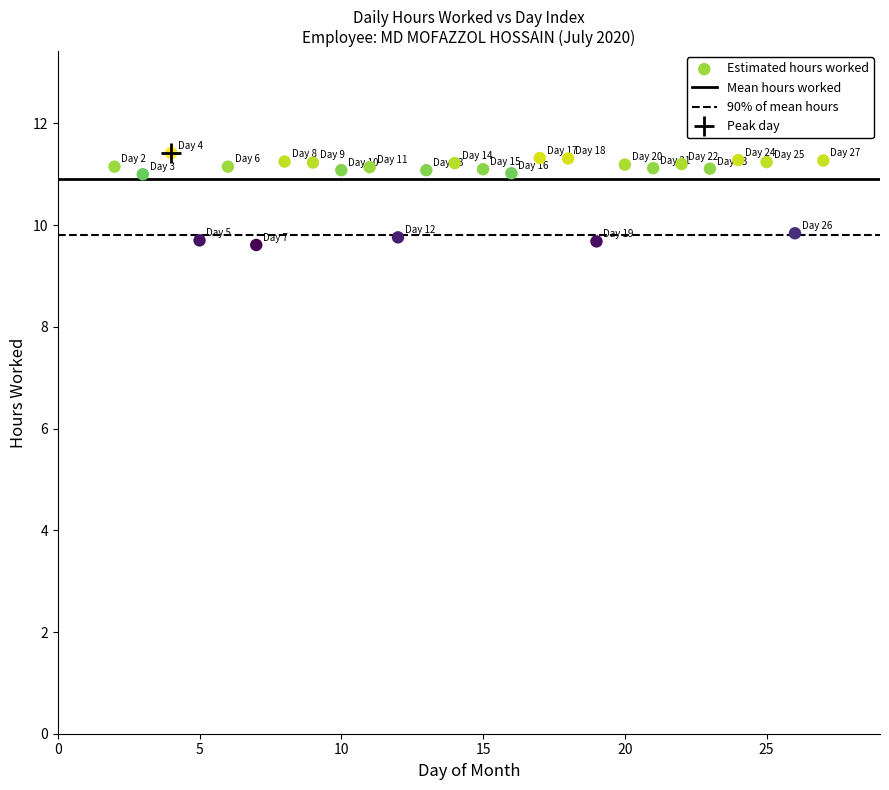

What is the range of Y values (max minus min)?

1.8